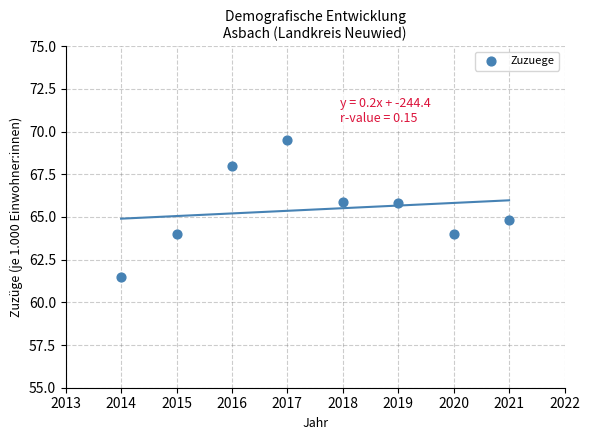

What Y value in the scatter plot is closest to 65?

64.8